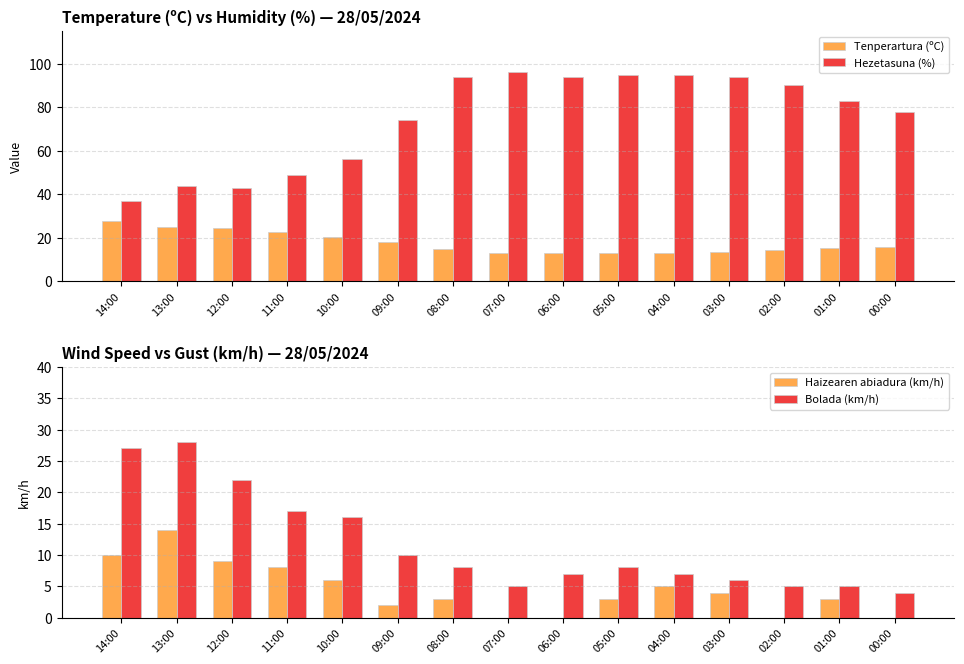

The Hezetasuna (%) series shows 94.0 at 03:00. True or false?

True